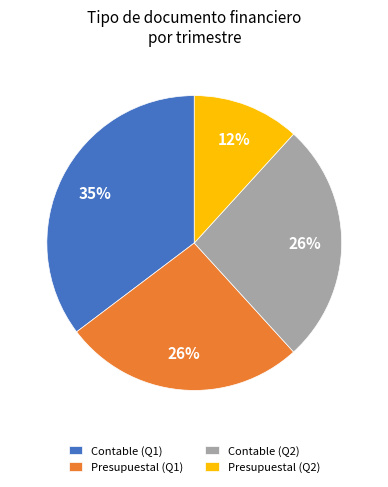

What is the largest slice in the pie chart?

Contable (Q1)